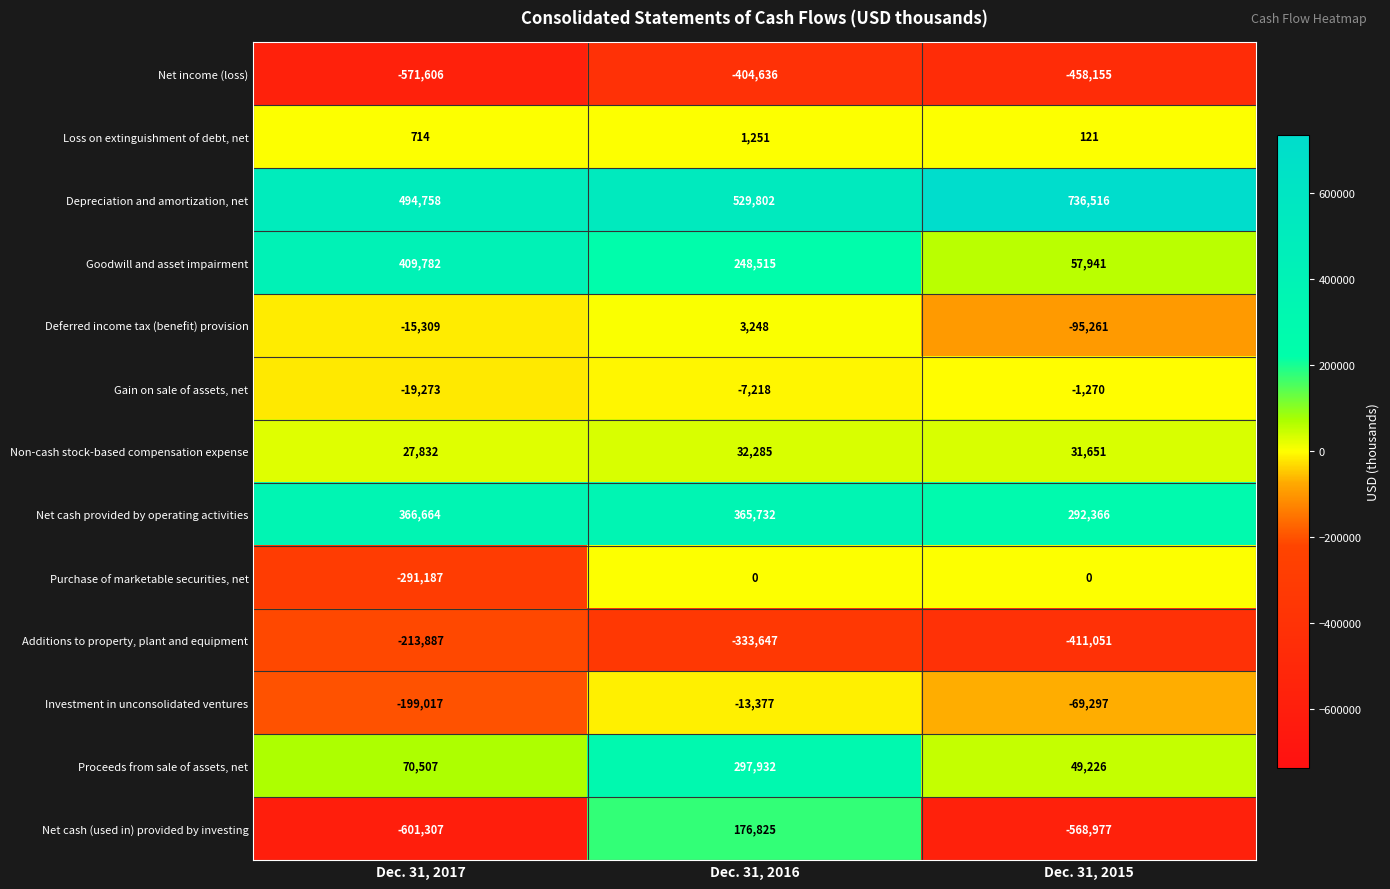

List the labels in order of Investment in unconsolidated ventures value, largest first.

Dec. 31, 2016, Dec. 31, 2015, Dec. 31, 2017